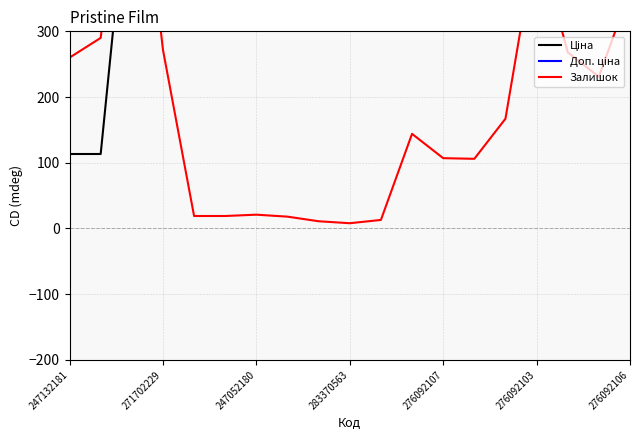

Which series changed the most between 9 and 10?

Доп. ціна